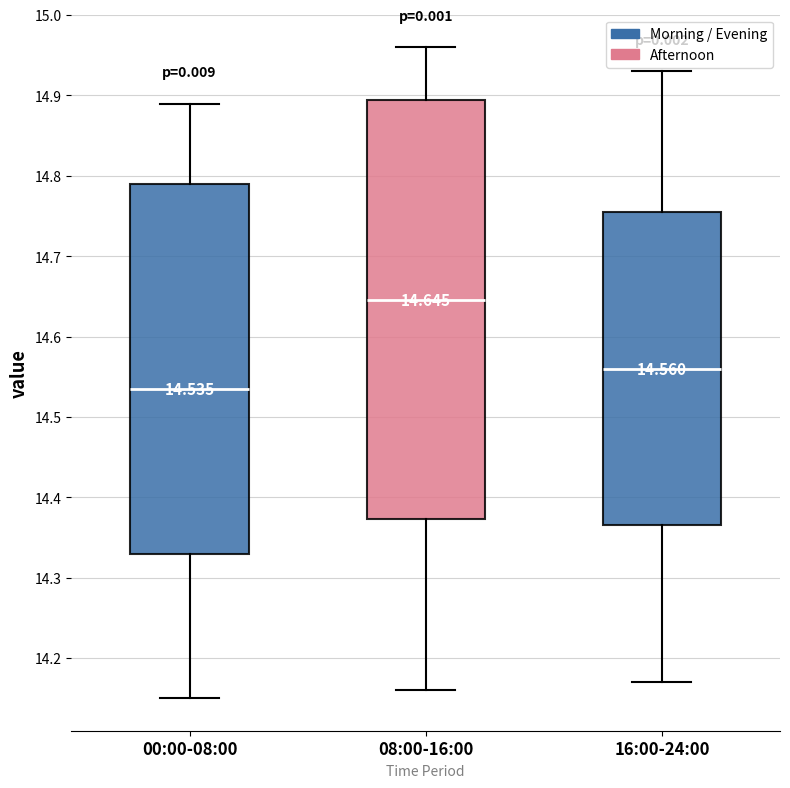

Which box's median line is the lowest?

00:00-08:00